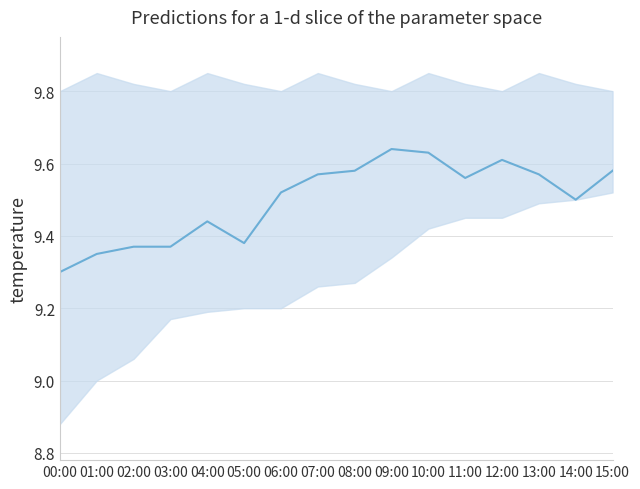

At which category does the chart reach its peak across all series?

09:00